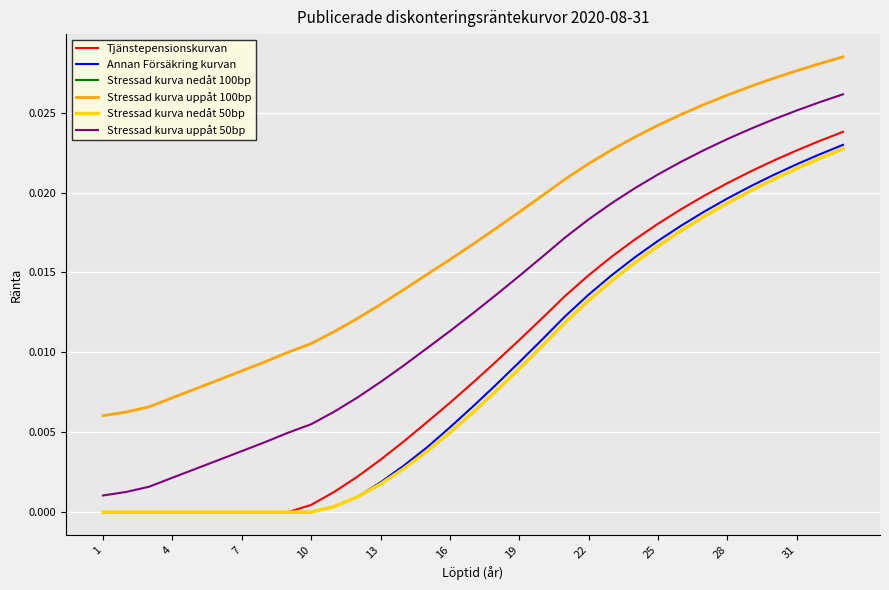

True or false: Stressad kurva nedåt 50bp and Stressad kurva uppåt 100bp intersect in this chart.

False